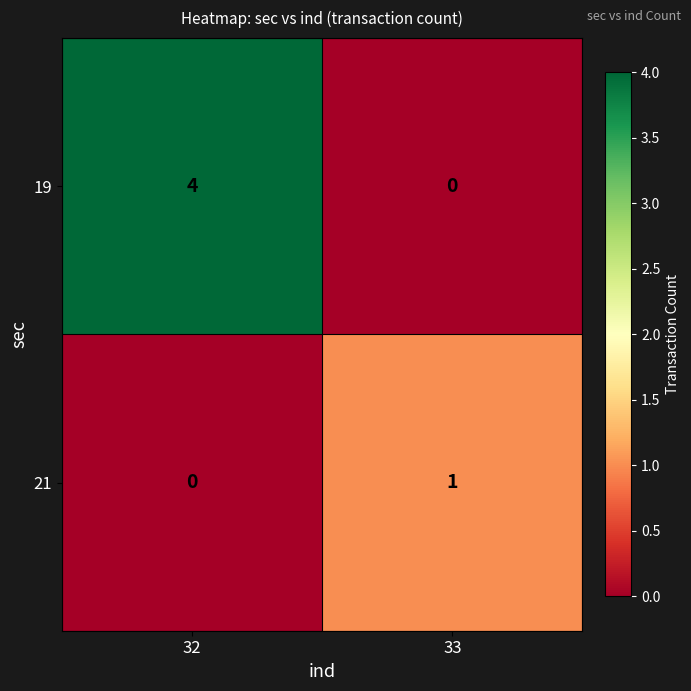

Reading left to right, extract all data points from this chart.

19: 4	0
21: 0	1